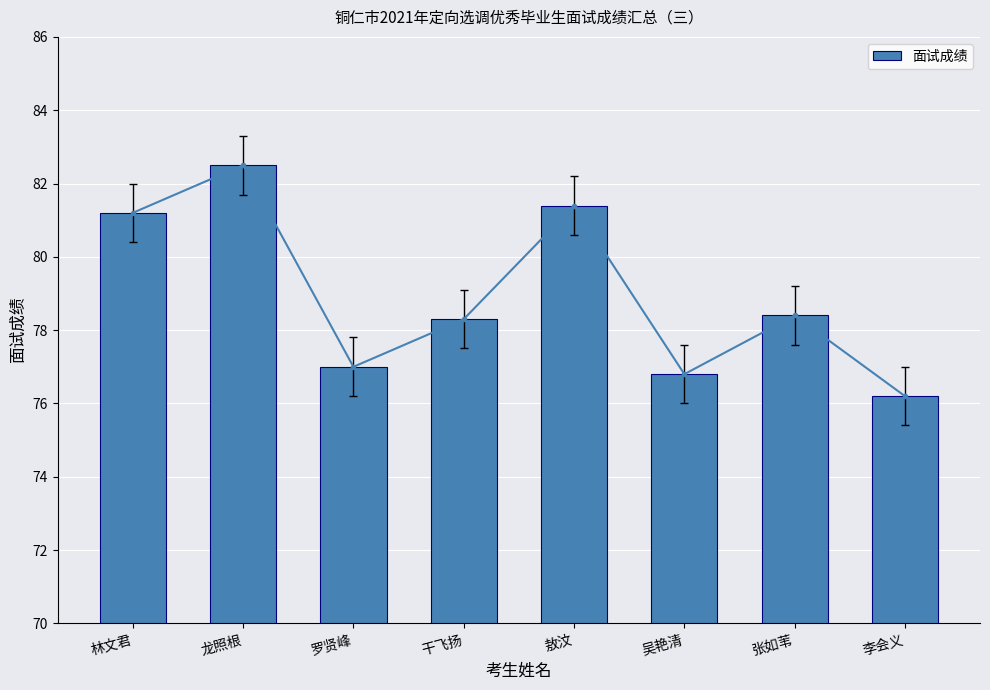

Rank the categories by value from lowest to highest.

李会义, 吴艳清, 罗贤峰, 干飞扬, 张如苇, 林文君, 敖汶, 龙照根